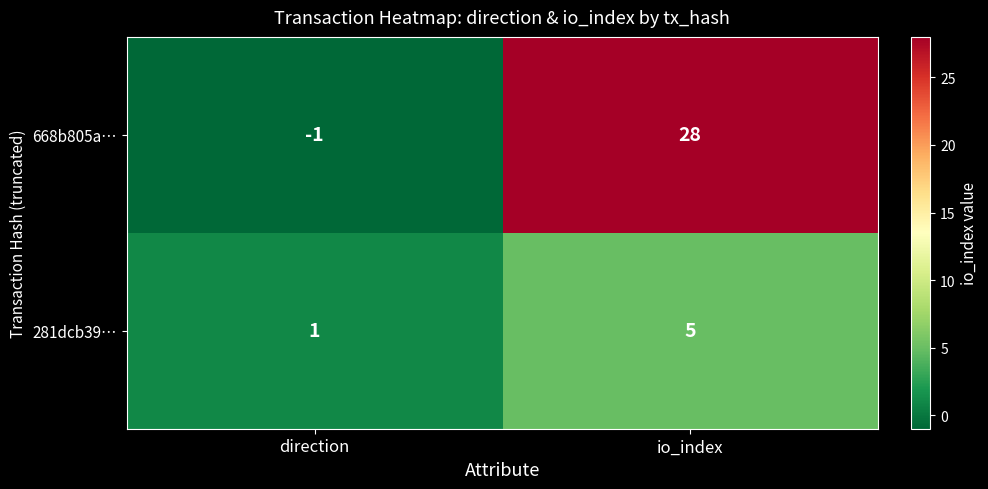

What value does the 668b805a… series have at io_index, to the nearest 5?

30